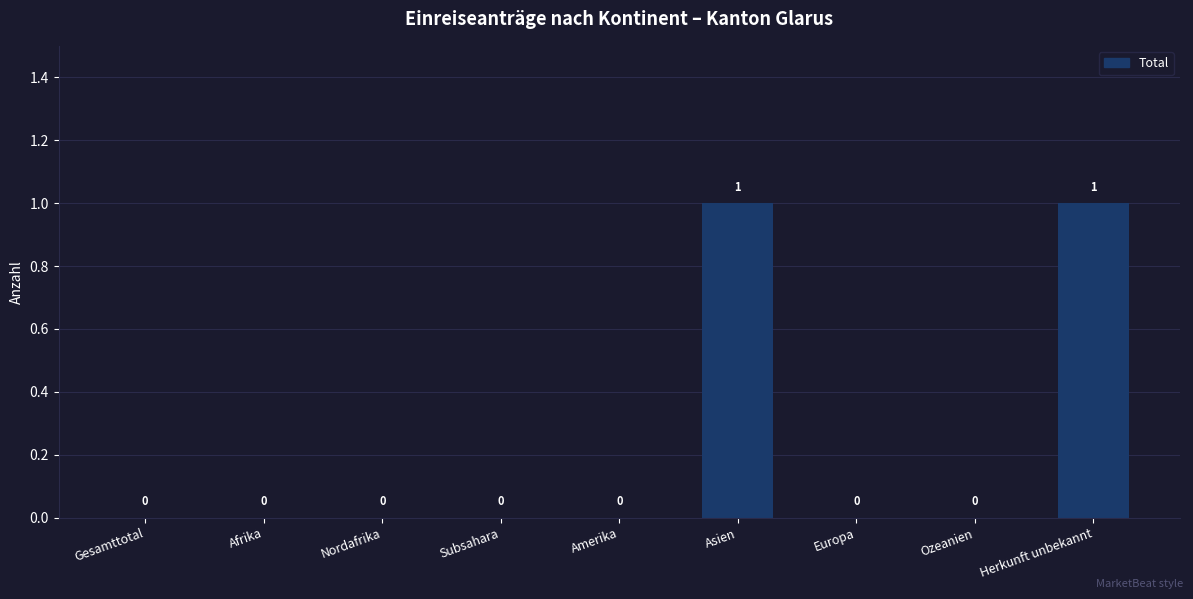

Are the bars horizontal?

No